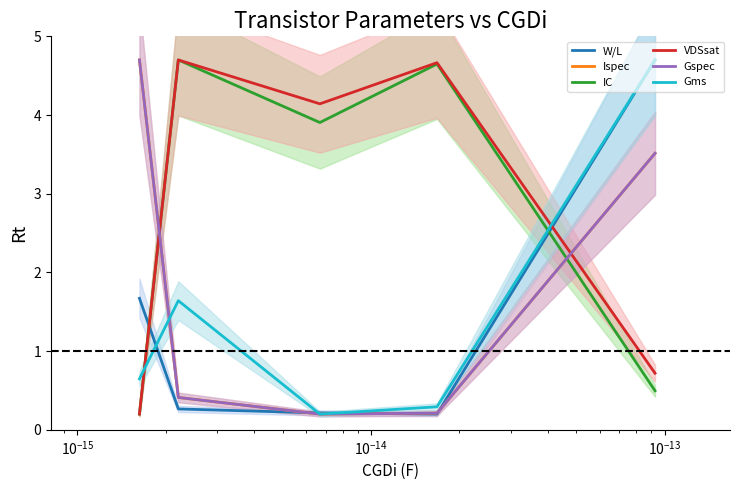

True or false: Ispec has a value of 0.3 at $\mathdefault{10^{-11}}$.

False